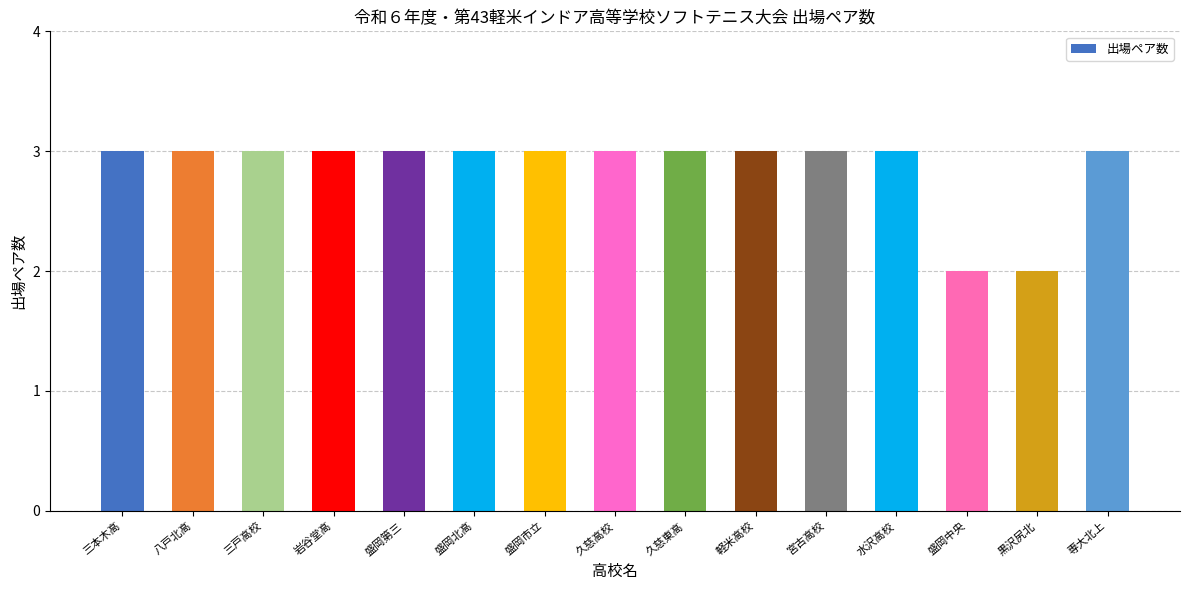

What is the ratio of the value at 八戸北高 to the value at 盛岡市立?

1.0